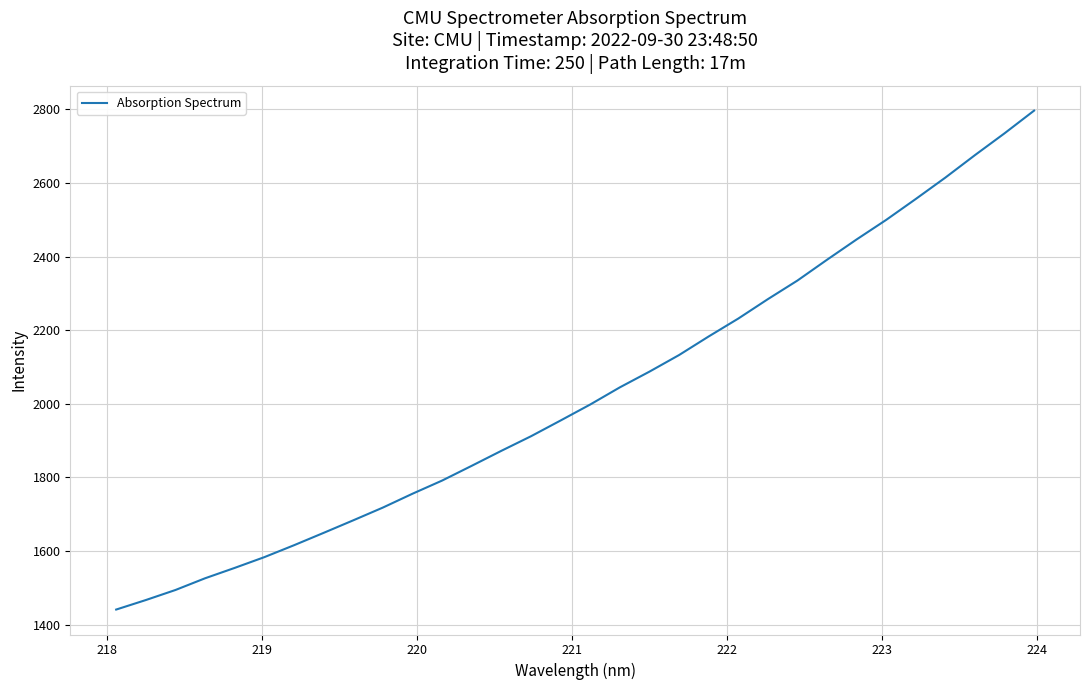

What is the difference between the second highest and second lowest values?

1268.3